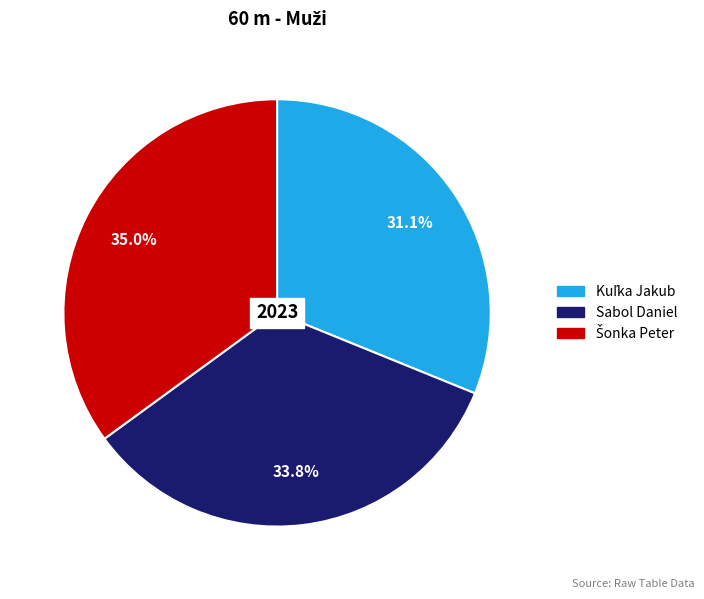

To the nearest percent, what is the difference between the largest and smallest slice percentages?

4%